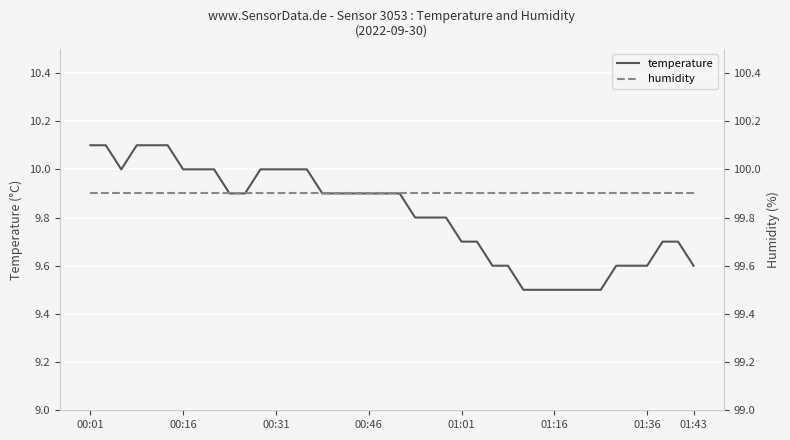

True or false: temperature and humidity intersect in this chart.

False